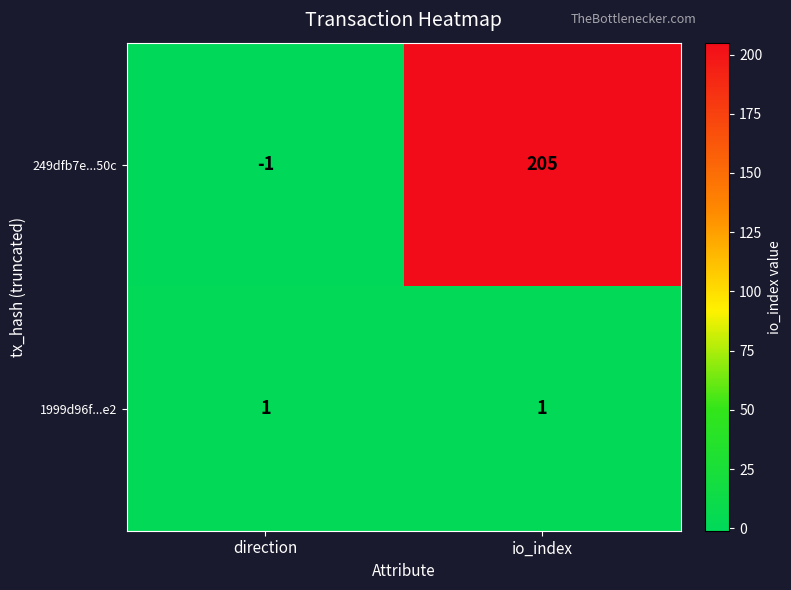

Reading left to right, transcribe all the data shown in this chart.

249dfb7e...50c: -1	205
1999d96f...e2: 1	1